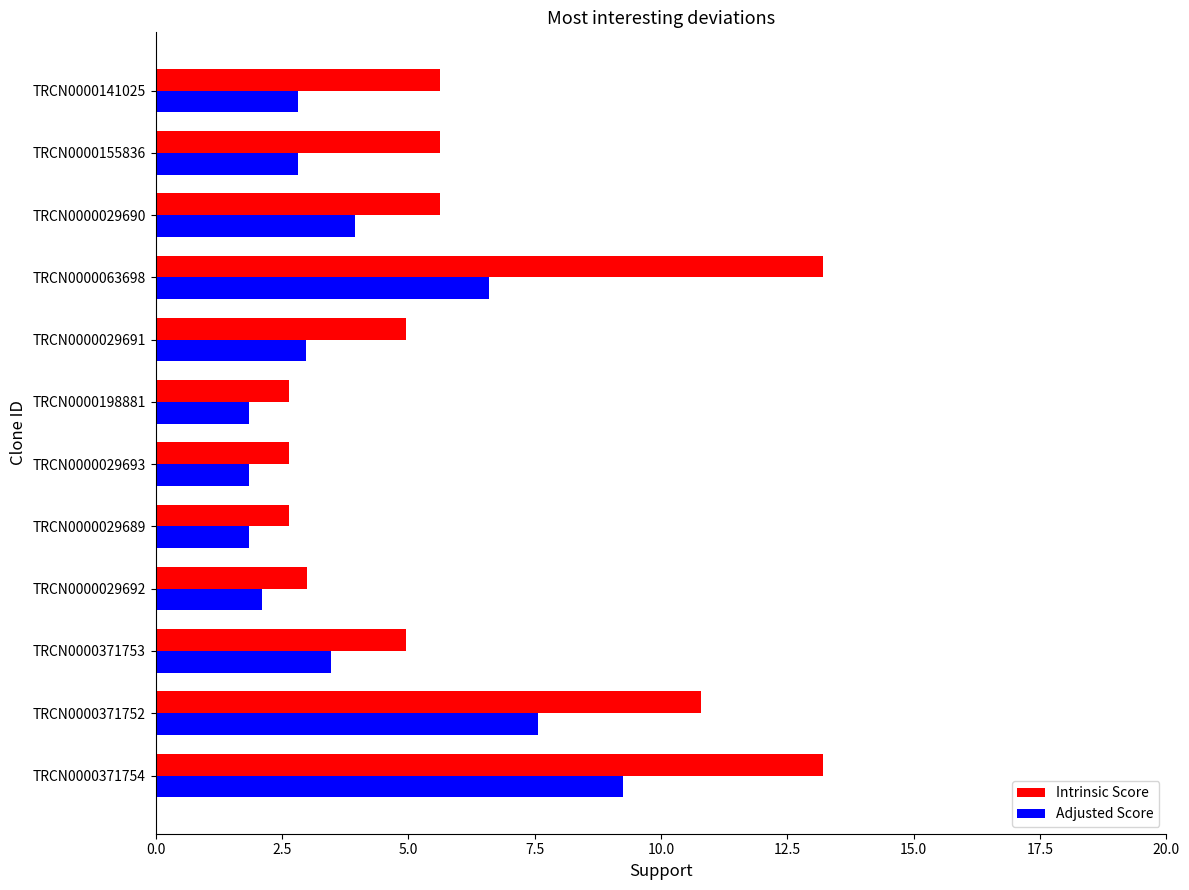

What is the lowest value of the Intrinsic Score series?

2.6